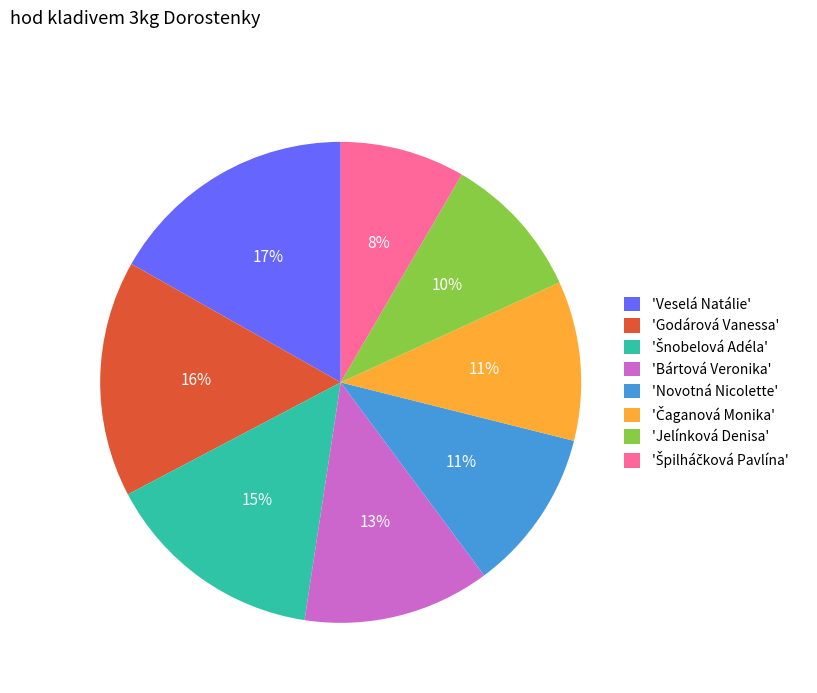

Is it true that 'Godárová Vanessa' is 16% of the pie?

True